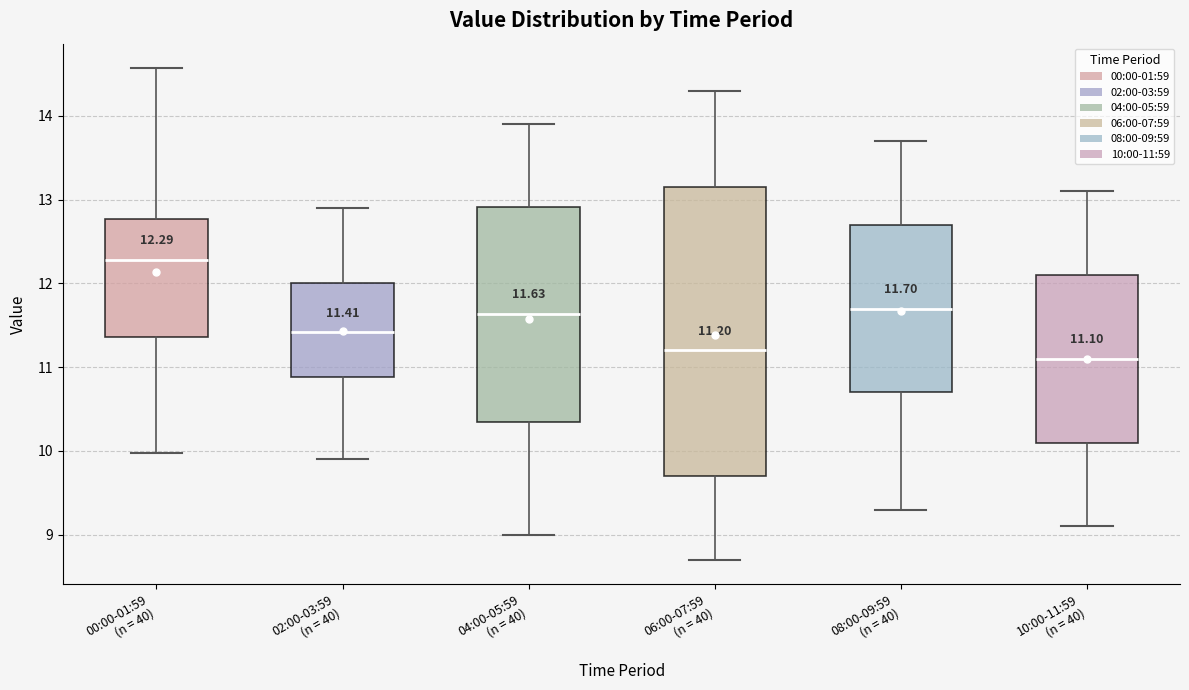

Which box's median line is the highest?

00:00-01:59 (n = 40)